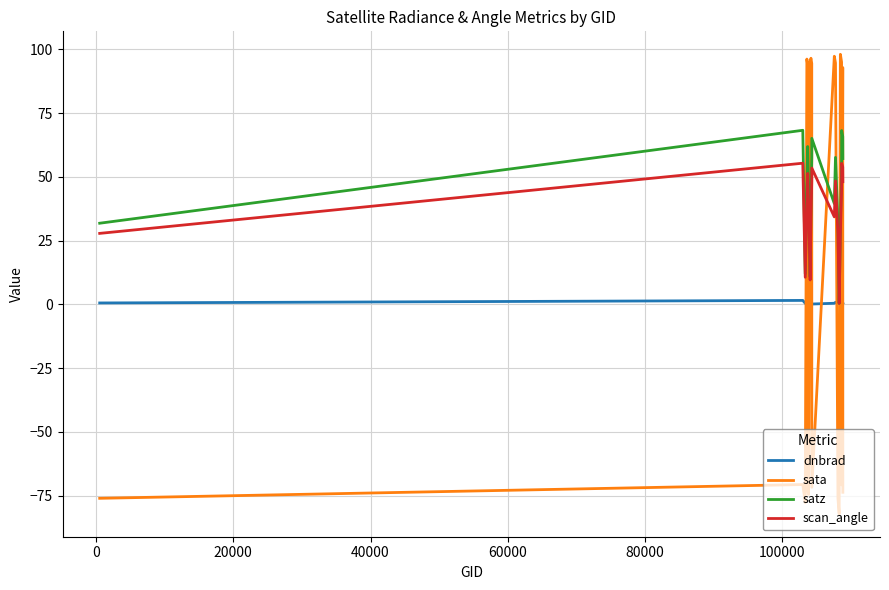

True or false: dnbrad and sata cross at least once.

True